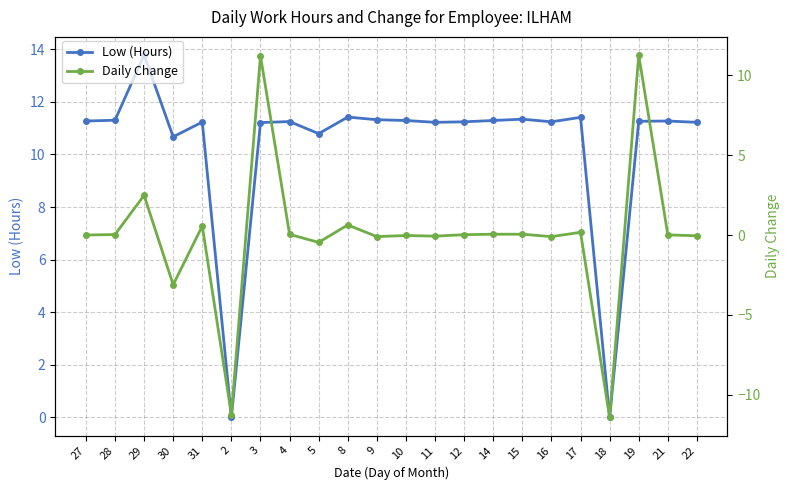

What is the label of the 2nd point from the left?

28